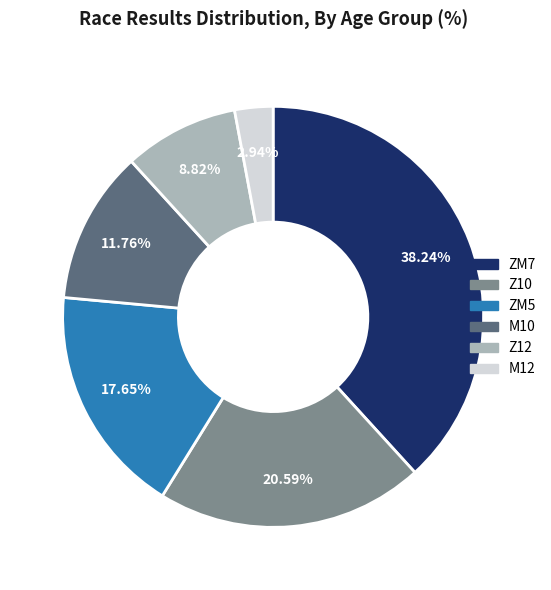

To the nearest percent, what portion does Z10 represent?

21%